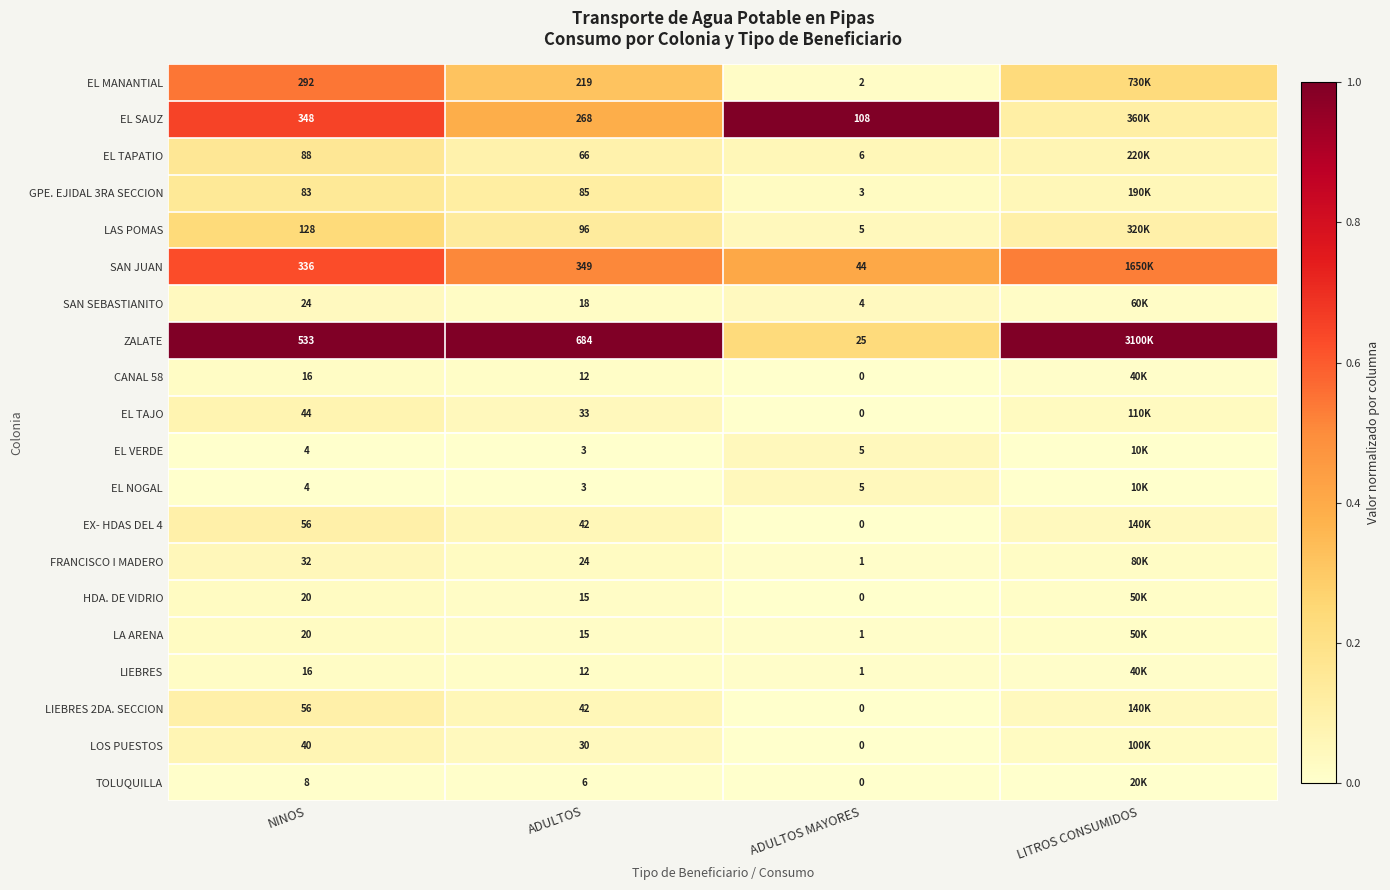

Which series changed the most between NINOS and ADULTOS MAYORES?

ZALATE